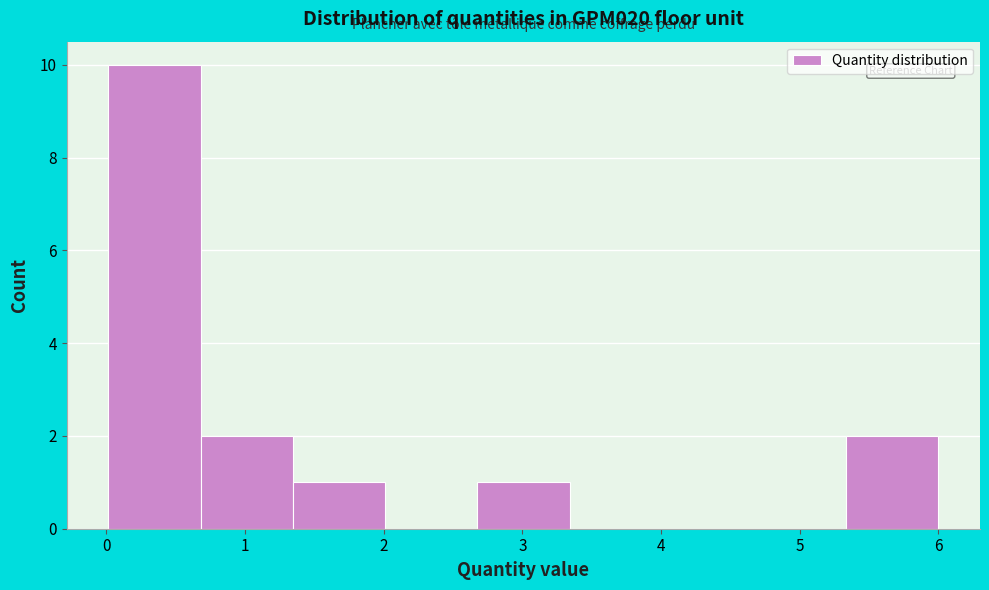

Reading left to right, list every bar in this chart as the range it spans on the x-axis followed by its height. Neither the bar edges nor the heights are printed on the chart, so give them approximately, as read against the axes.

0.0 to 0.7: 10
0.7 to 1.3: 2
1.3 to 2.0: 1
2.0 to 2.7: 0
2.7 to 3.3: 1
3.3 to 4.0: 0
4.0 to 4.7: 0
4.7 to 5.3: 0
5.3 to 6.0: 2